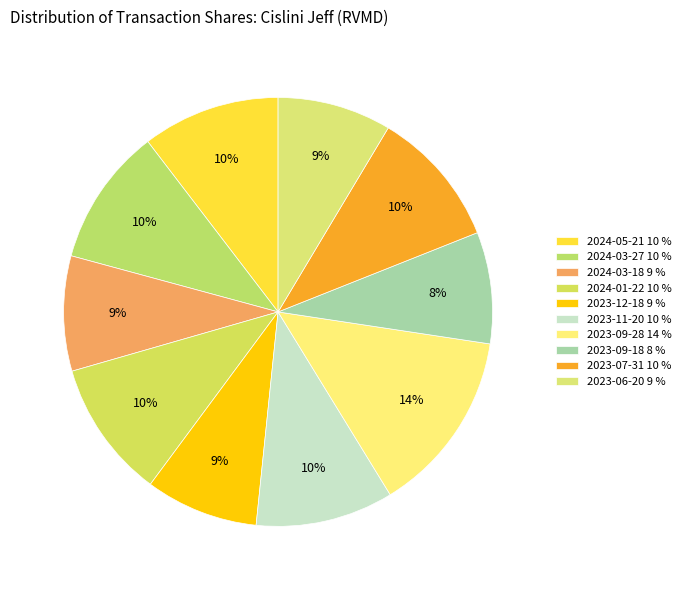

Is 2023-09-28 the majority of the pie?

No